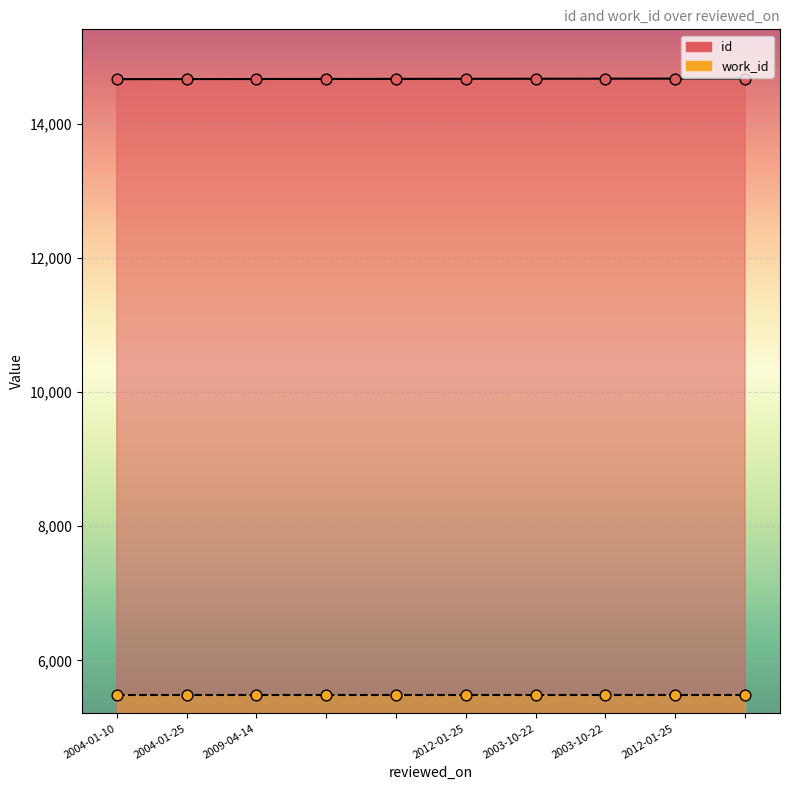

What is the ratio of the value at  to the value at 2009-04-14?

1.0